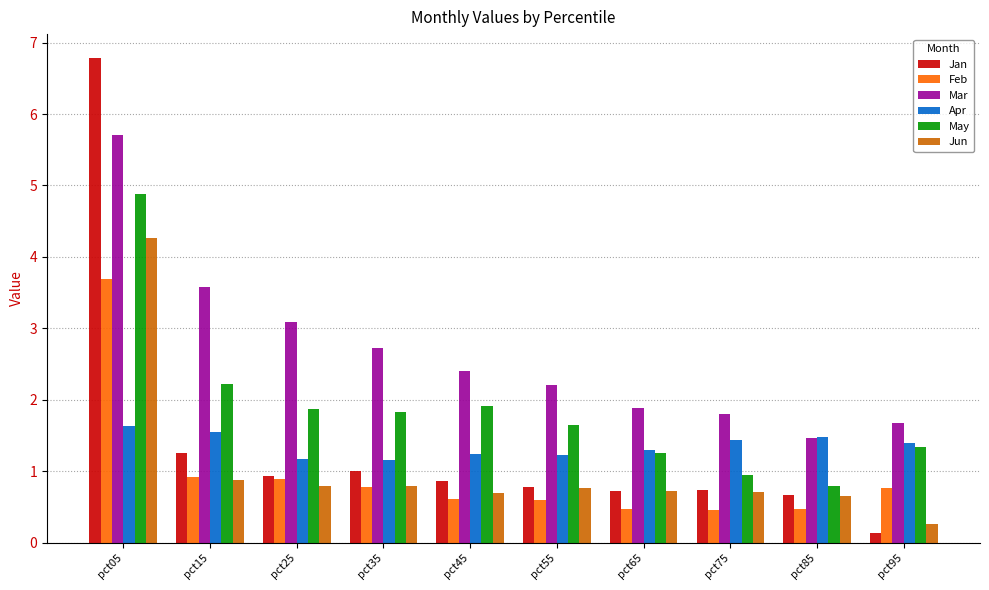

The value of Mar at pct85 is 1.5. True or false?

True